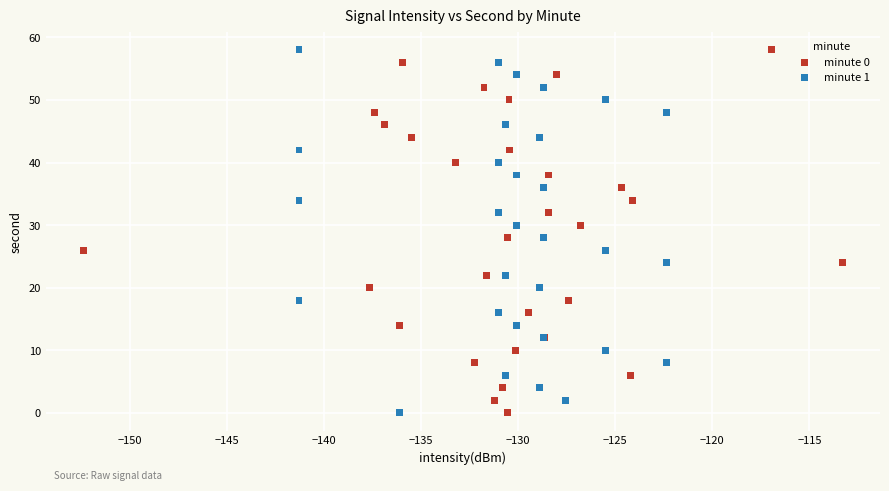

What are all the series names shown in the legend?

minute 0, minute 1